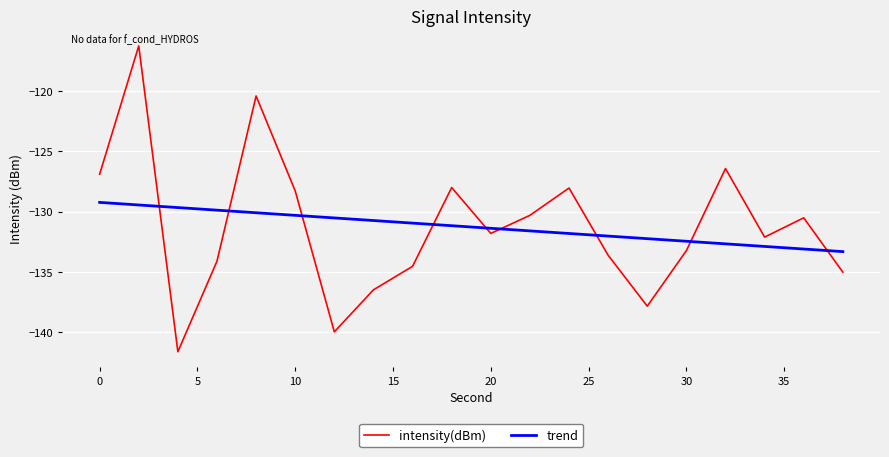

Rank the categories by value from lowest to highest.

4, 12, 28, 14, 38, 16, 6, 26, 30, 34, 20, 36, 22, 10, 24, 18, 0, 32, 8, 2